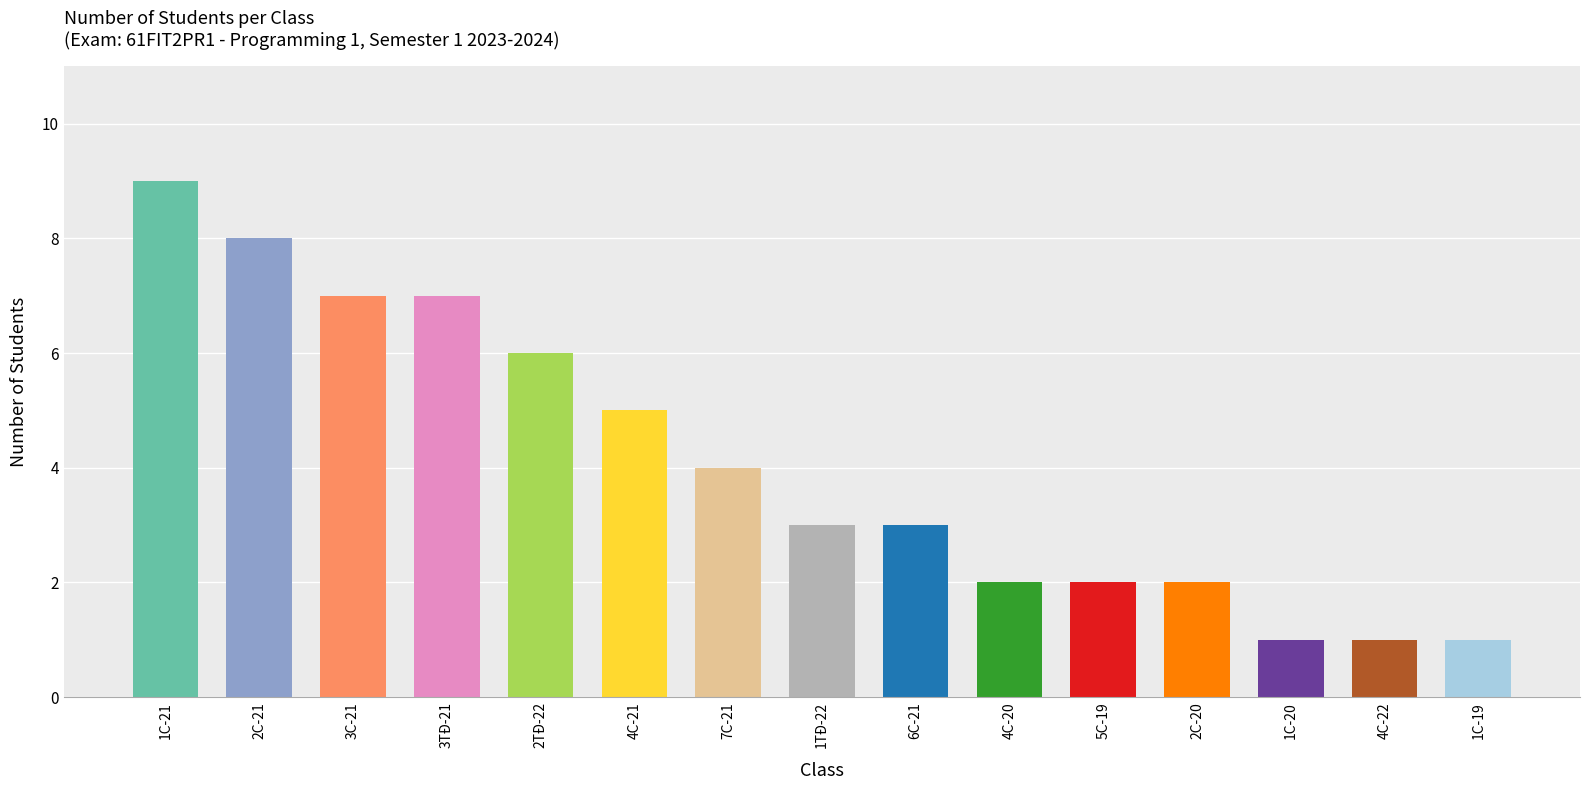

What is the sum of all values?

61